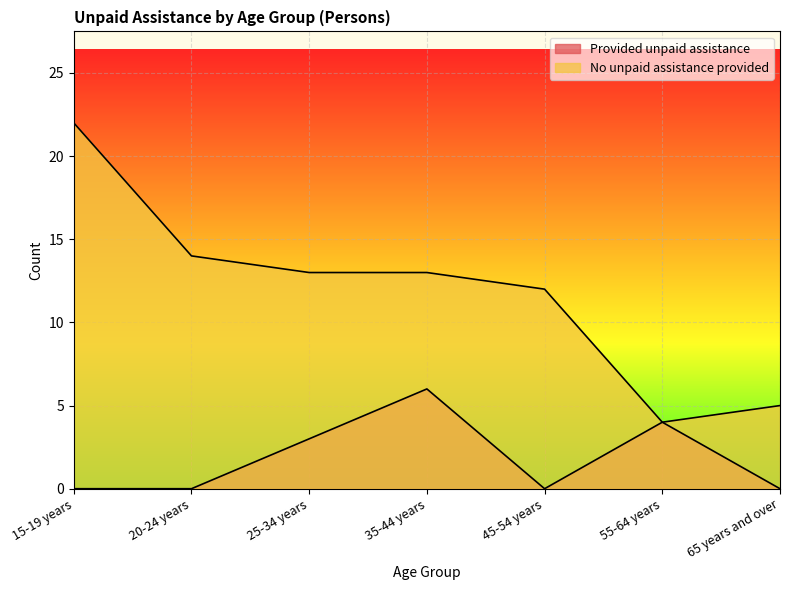

At which category is the sum across all series the highest?

15-19 years